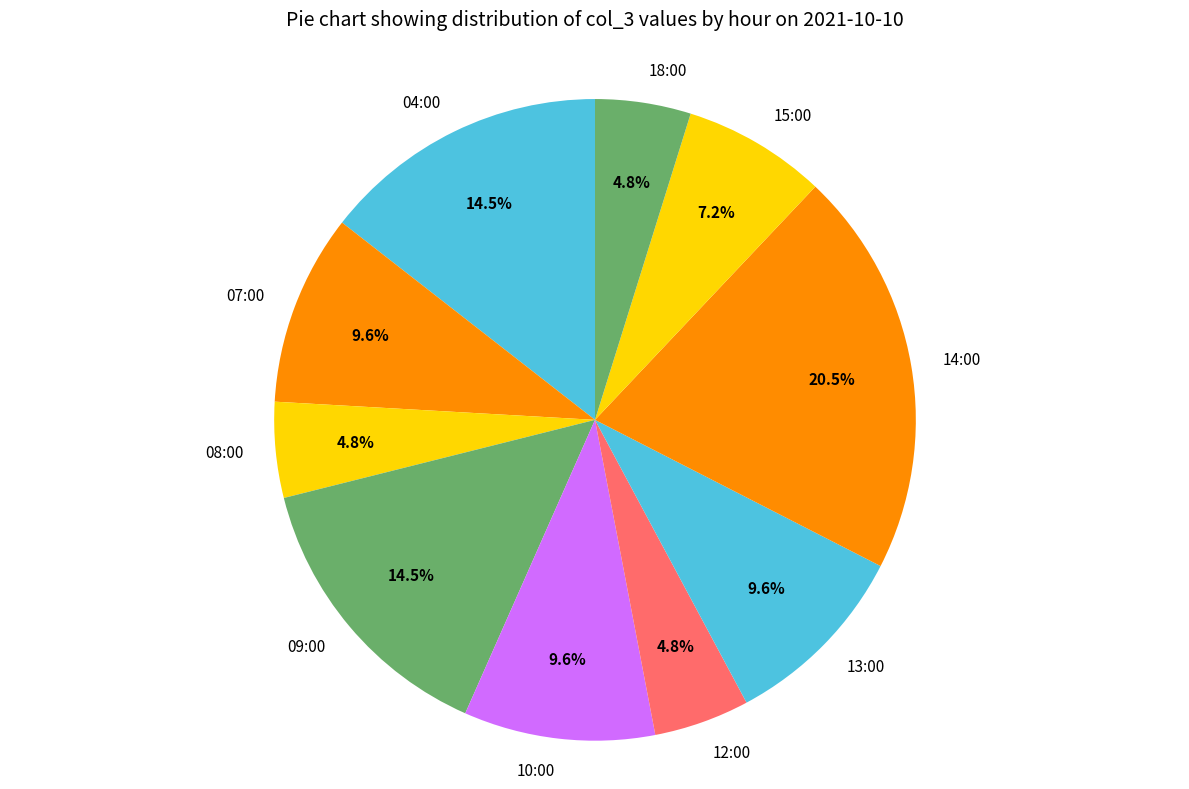

Which slice is the largest?

14:00